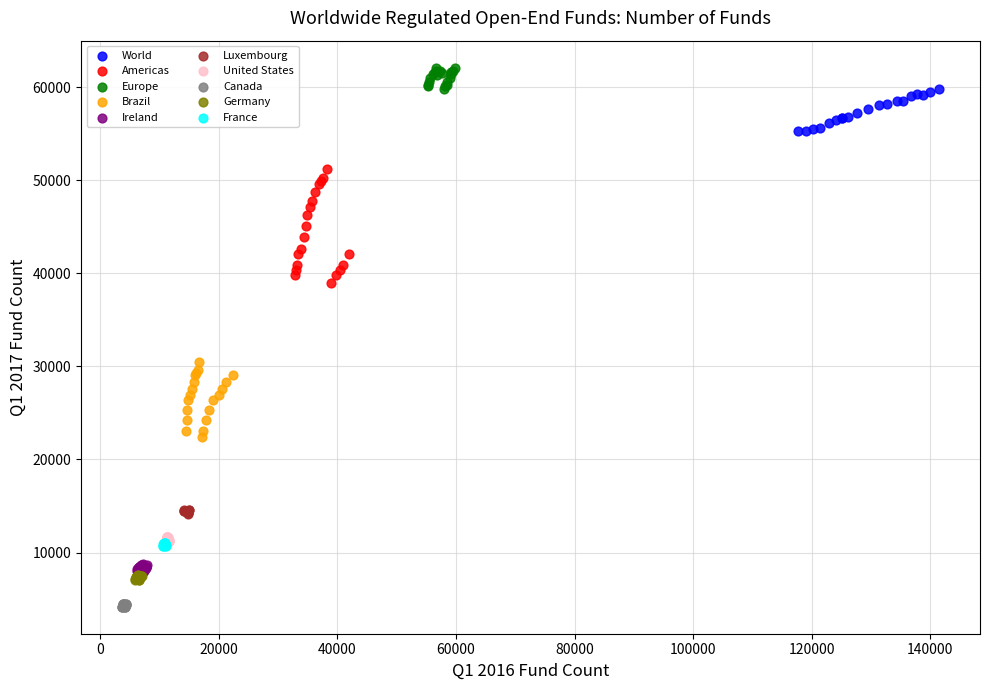

Which series contains the lowest Y value?

Canada